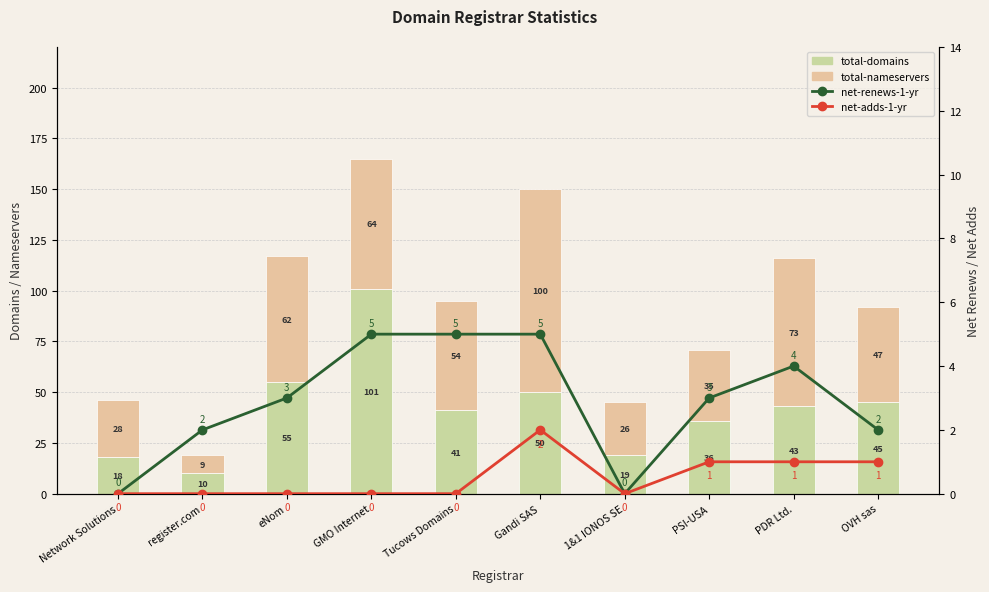

At which label does total-domains reach its peak?

GMO Internet